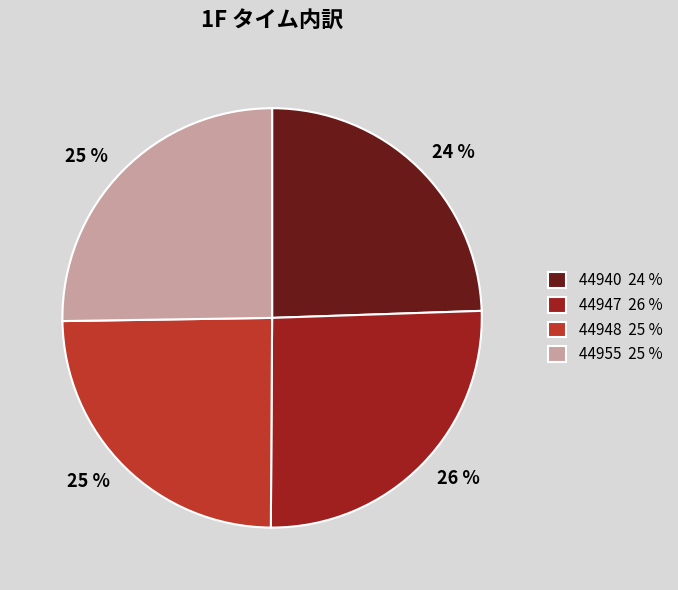

How many slices are in this pie chart?

4